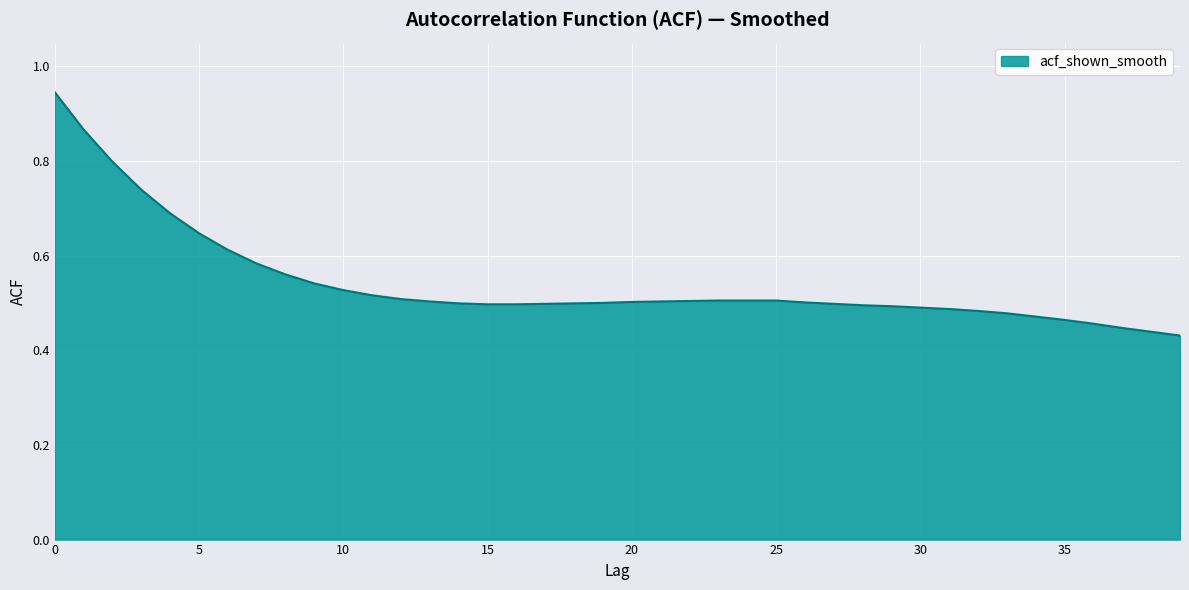

List the labels in order of value, smallest first.

39, 38, 37, 36, 35, 34, 33, 32, 31, 30, 29, 28, 15, 16, 17, 27, 14, 18, 19, 26, 20, 13, 21, 22, 23, 24, 25, 12, 11, 10, 9, 8, 7, 6, 5, 4, 3, 2, 1, 0